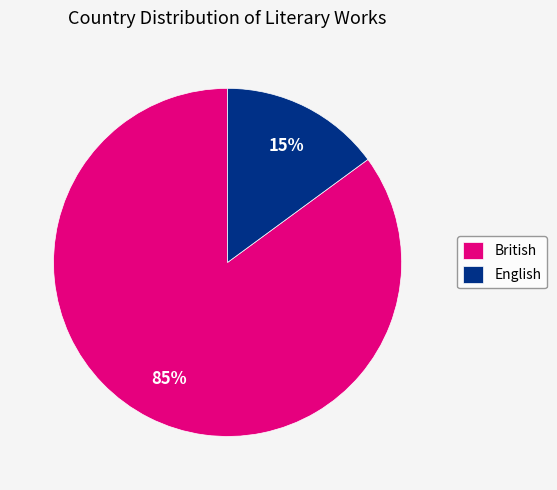

Rank the categories by value from highest to lowest.

British, English